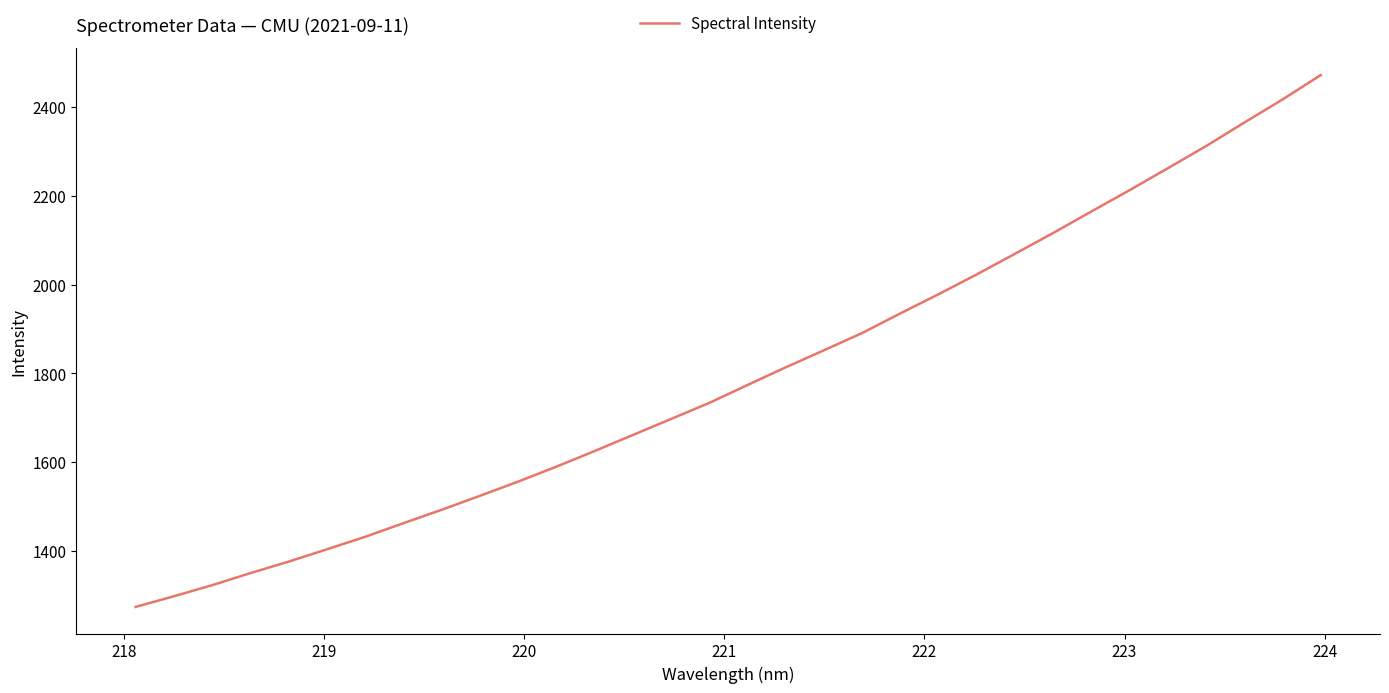

What is the maximum value shown in the chart?

2471.7